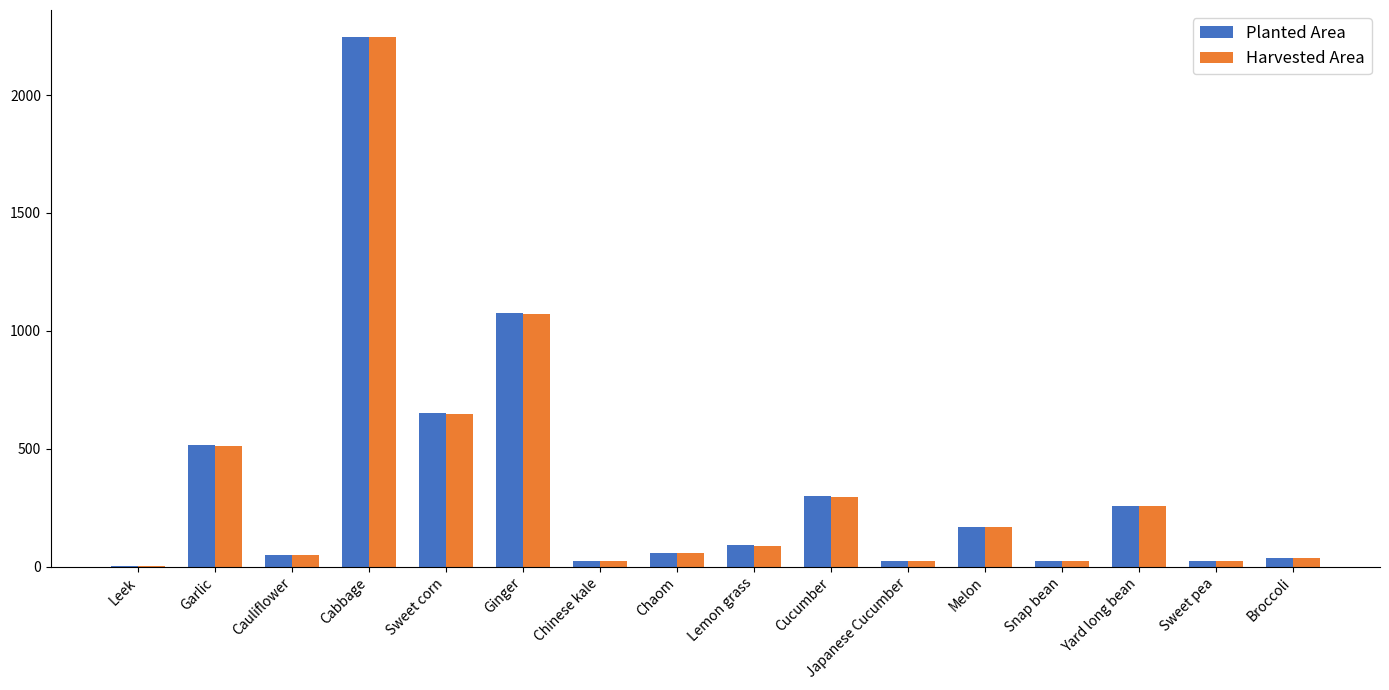

The Harvested Area series shows 123.3 at Cucumber. True or false?

False